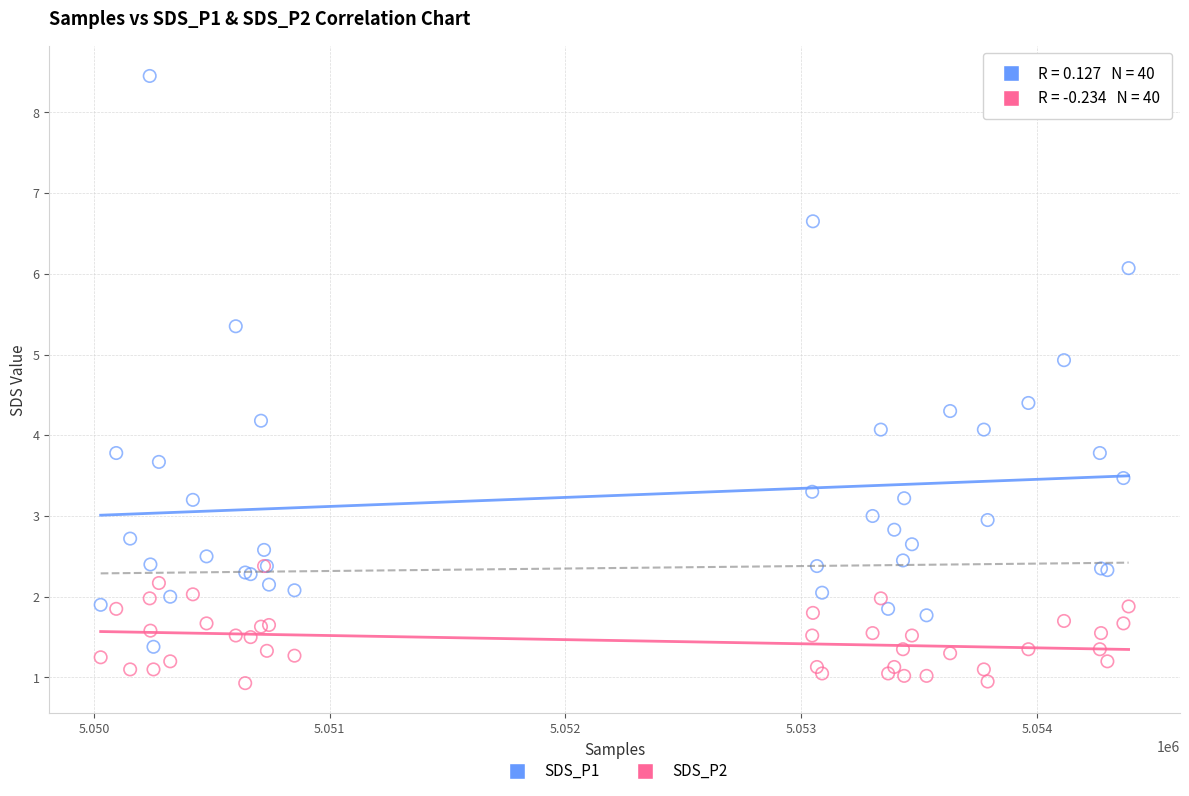

Which series has the largest Y range (max minus min)?

SDS_P1